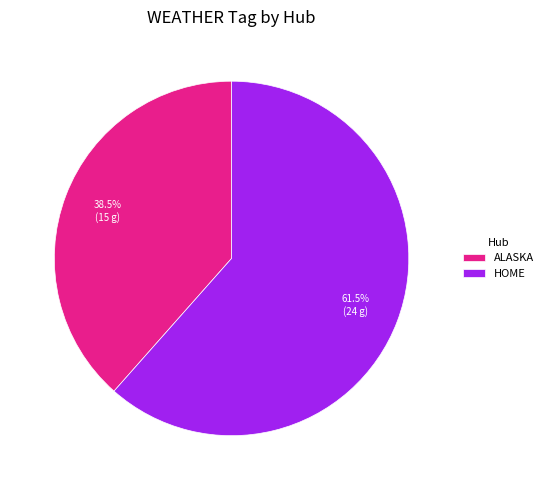

How many slices are in this pie chart?

2